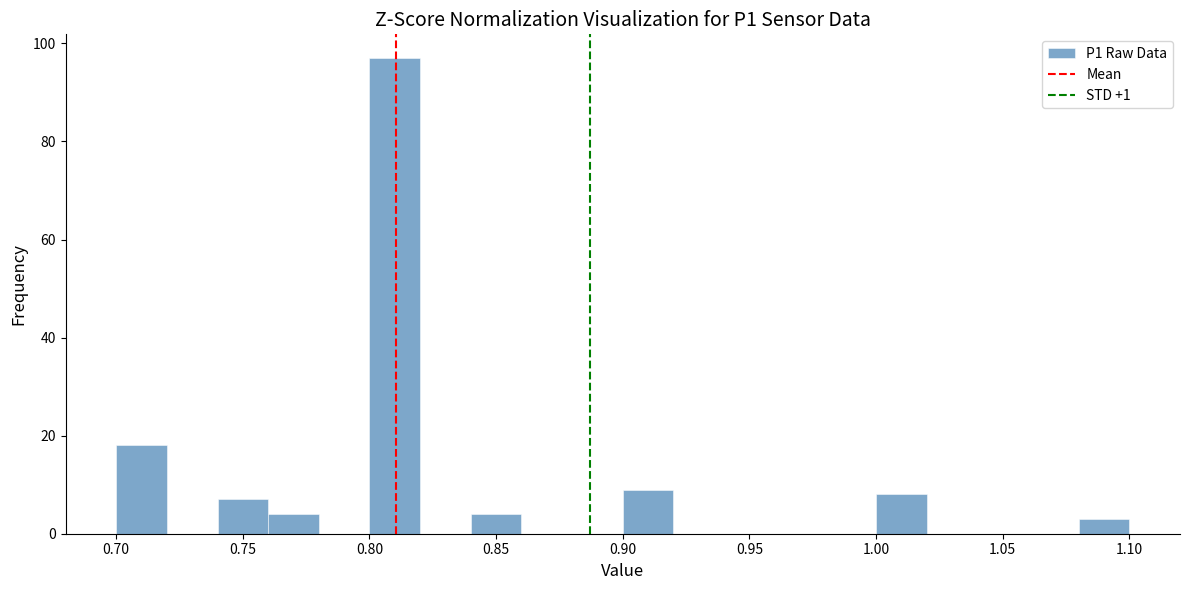

How tall is the bar that spans 1.08 to 1.10 on the x-axis? The values are not printed on the chart, so give them approximately, as read against the axis.

4